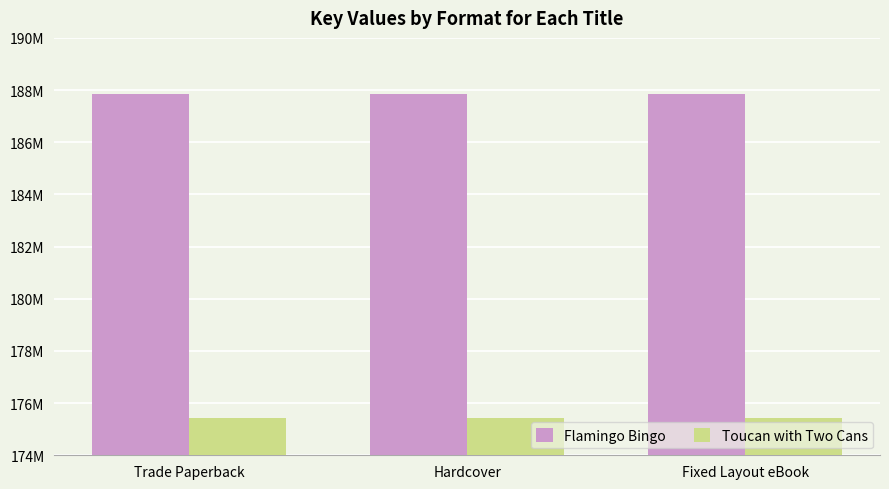

What are all the series names shown in the legend?

Flamingo Bingo, Toucan with Two Cans